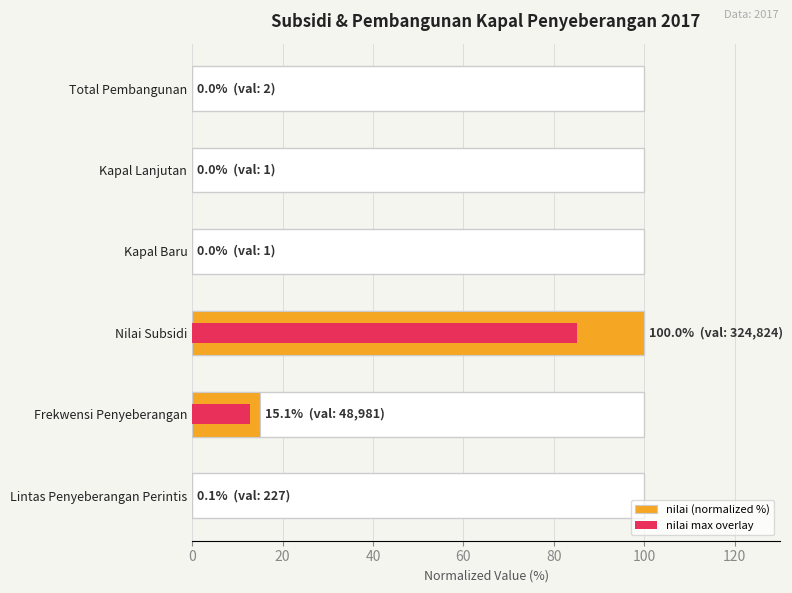

Reading left to right, extract all data points from this chart.

nilai (normalized %): 0.1	15.1	100.0	0.0	0.0	0.0
nilai max overlay: 0.1	12.8	85.0	0.0	0.0	0.0